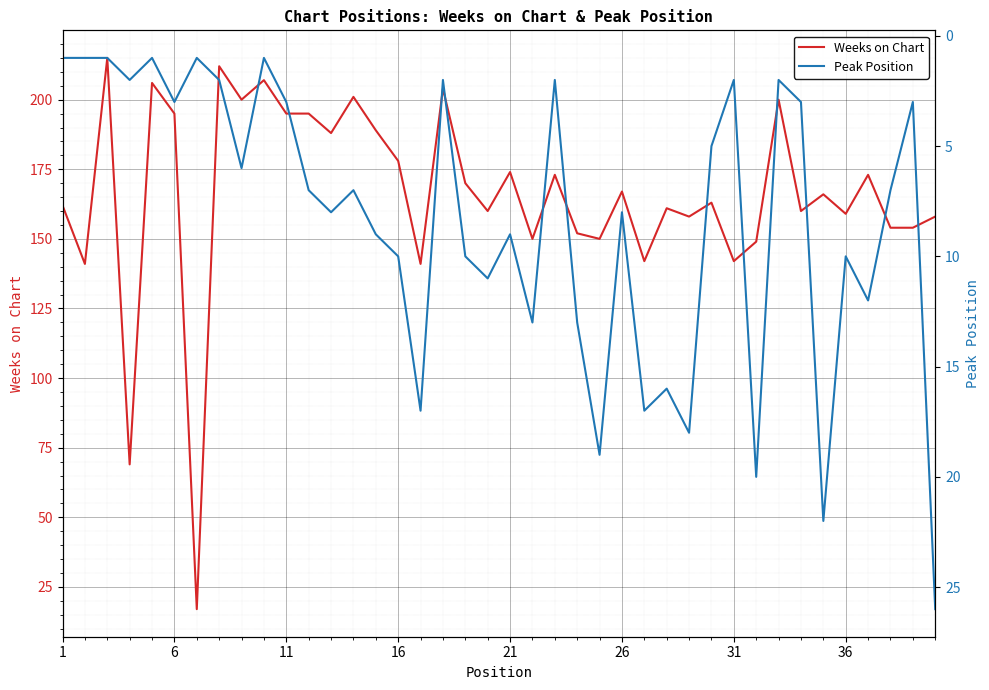

True or false: Weeks on Chart and Peak Position intersect in this chart.

False